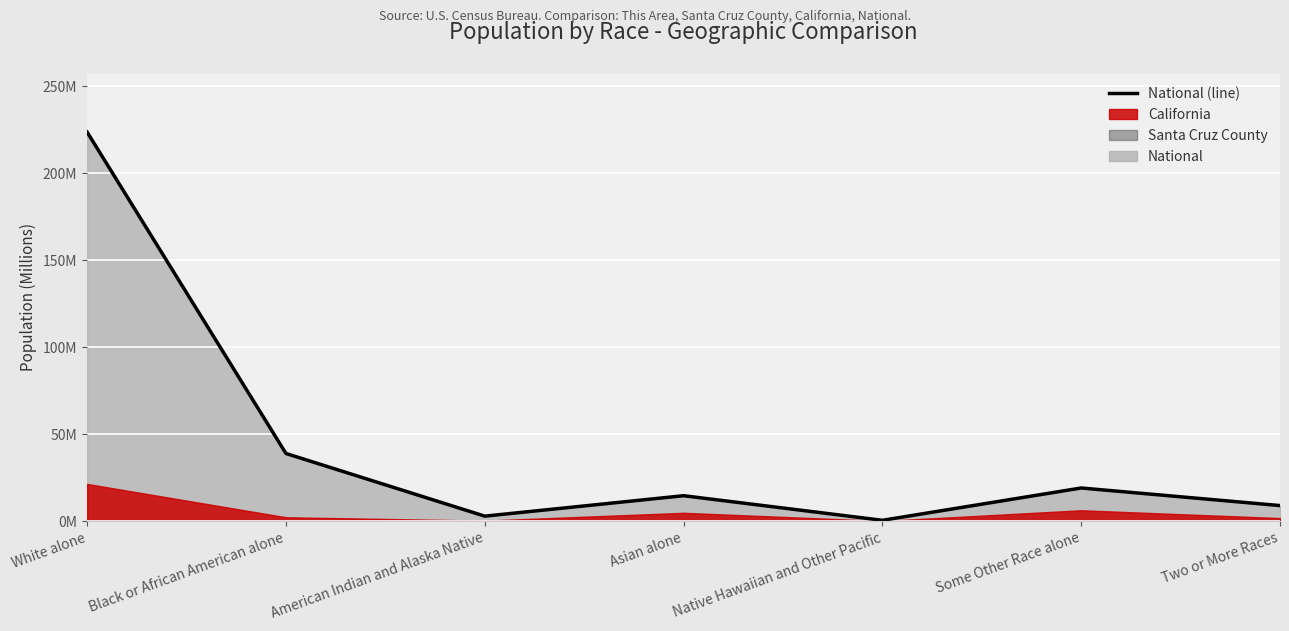

What is the change in value from Black or African American alone to Some Other Race alone?

-19.8